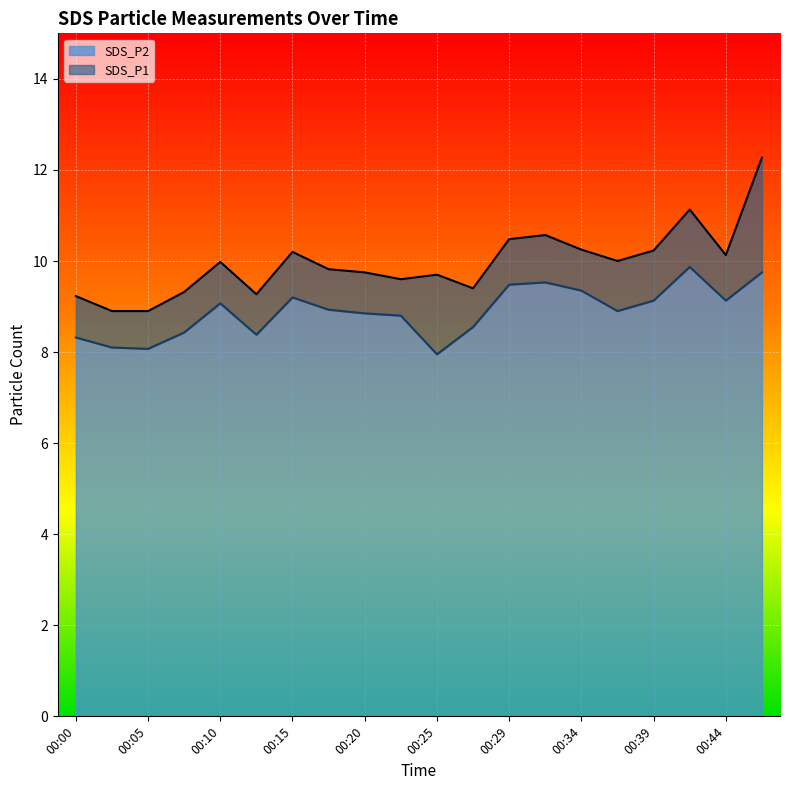

At which label does SDS_P1 first exceed 9?

00:00